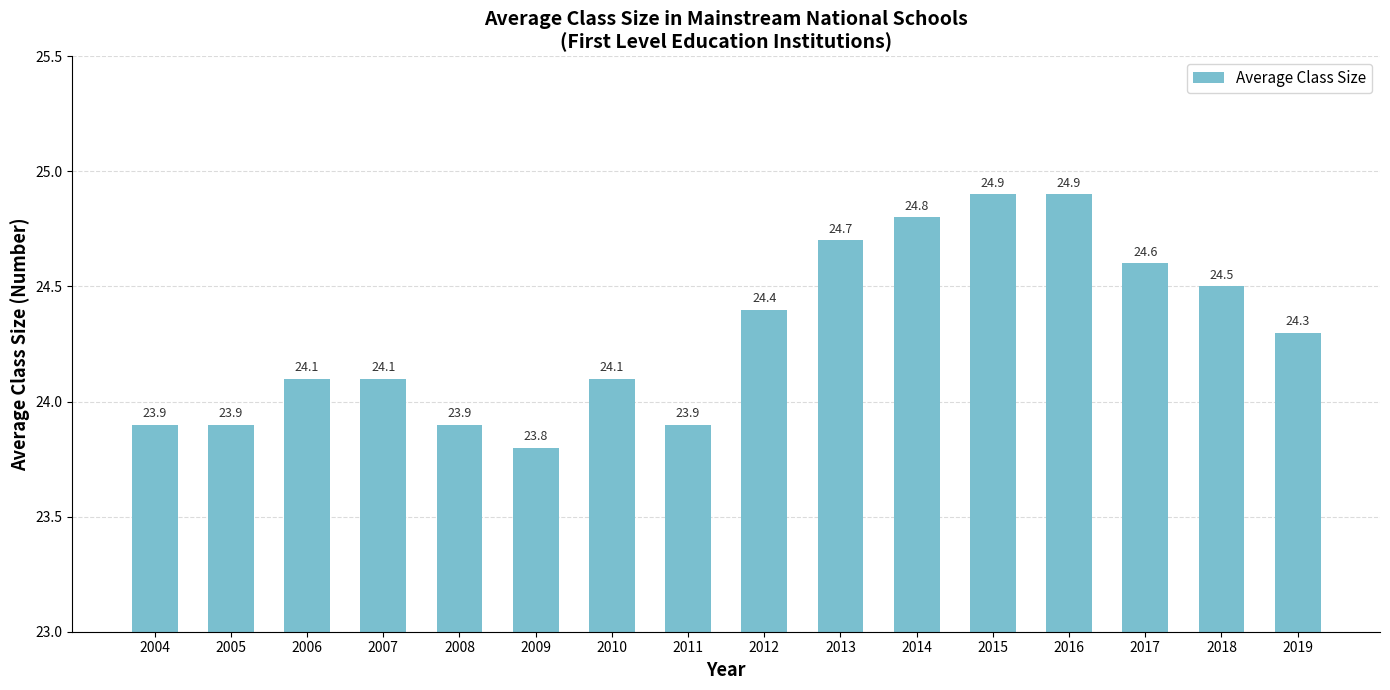

How many bars are there in total?

16